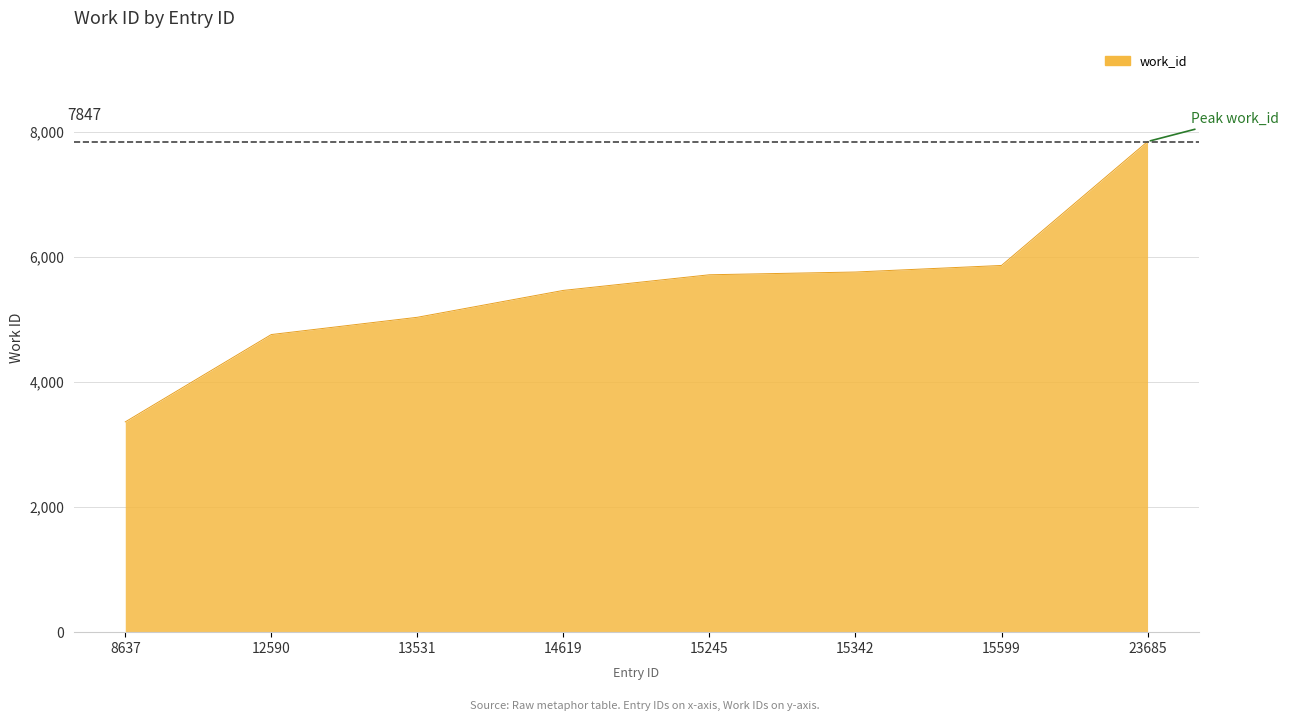

How many values are below 5716?

4